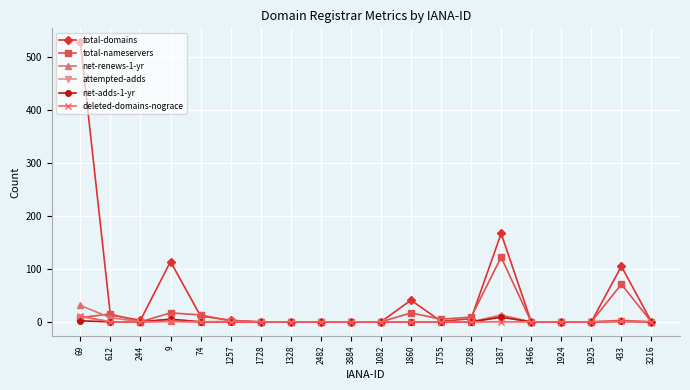

Count the number of data series in this chart.

6